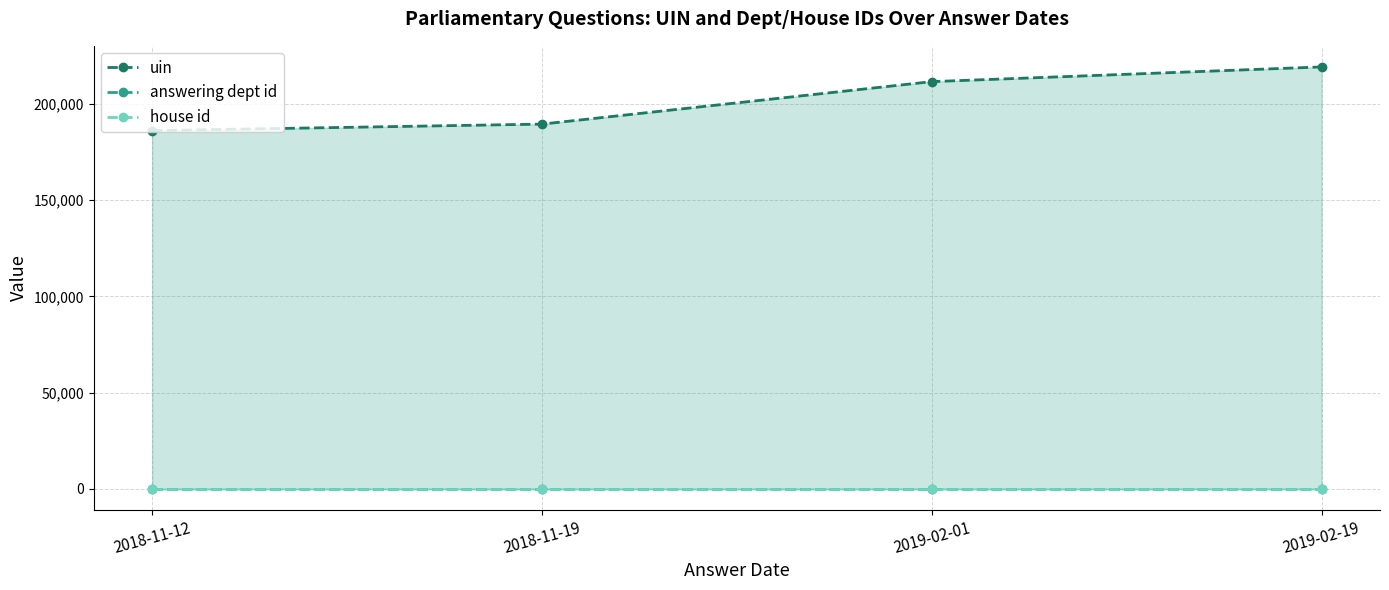

Reading left to right, transcribe all the data shown in this chart.

uin: 186208	189573	211655	219296
answering dept id: 14	14	14	14
house id: 1	1	1	1